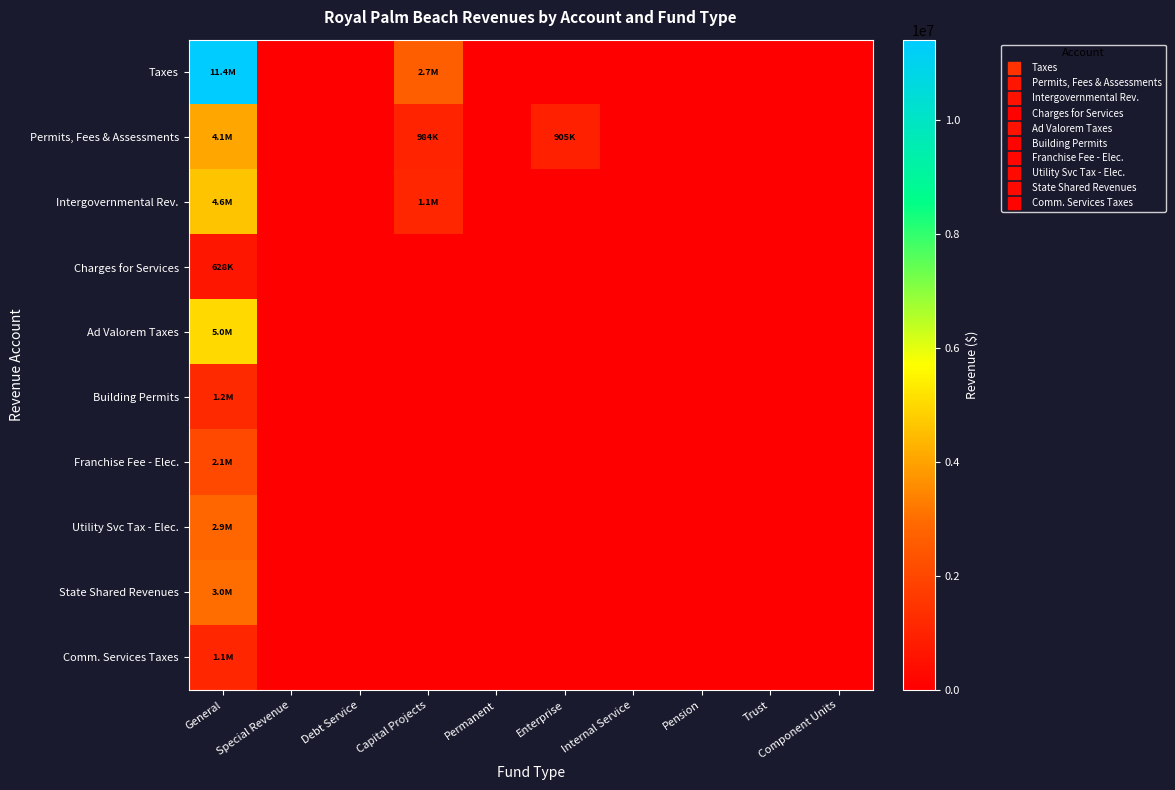

Reading left to right, list all the values displayed in this chart.

Taxes: General=11412847	Special Revenue=0	Debt Service=0	Capital Projects=2658553	Permanent=0	Enterprise=0	Internal Service=0	Pension=0	Trust=0	Component Units=0
Permits, Fees & Assessments: General=4063327	Special Revenue=0	Debt Service=0	Capital Projects=984432	Permanent=0	Enterprise=905257	Internal Service=0	Pension=0	Trust=0	Component Units=0
Intergovernmental Rev.: General=4604220	Special Revenue=0	Debt Service=0	Capital Projects=1078801	Permanent=0	Enterprise=0	Internal Service=0	Pension=0	Trust=0	Component Units=0
Charges for Services: General=628403	Special Revenue=0	Debt Service=0	Capital Projects=0	Permanent=0	Enterprise=0	Internal Service=0	Pension=0	Trust=0	Component Units=0
Ad Valorem Taxes: General=4996956	Special Revenue=0	Debt Service=0	Capital Projects=0	Permanent=0	Enterprise=0	Internal Service=0	Pension=0	Trust=0	Component Units=0
Building Permits: General=1185183	Special Revenue=0	Debt Service=0	Capital Projects=0	Permanent=0	Enterprise=0	Internal Service=0	Pension=0	Trust=0	Component Units=0
Franchise Fee - Elec.: General=2066225	Special Revenue=0	Debt Service=0	Capital Projects=0	Permanent=0	Enterprise=0	Internal Service=0	Pension=0	Trust=0	Component Units=0
Utility Svc Tax - Elec.: General=2877854	Special Revenue=0	Debt Service=0	Capital Projects=0	Permanent=0	Enterprise=0	Internal Service=0	Pension=0	Trust=0	Component Units=0
State Shared Revenues: General=3005048	Special Revenue=0	Debt Service=0	Capital Projects=0	Permanent=0	Enterprise=0	Internal Service=0	Pension=0	Trust=0	Component Units=0
Comm. Services Taxes: General=1072454	Special Revenue=0	Debt Service=0	Capital Projects=0	Permanent=0	Enterprise=0	Internal Service=0	Pension=0	Trust=0	Component Units=0